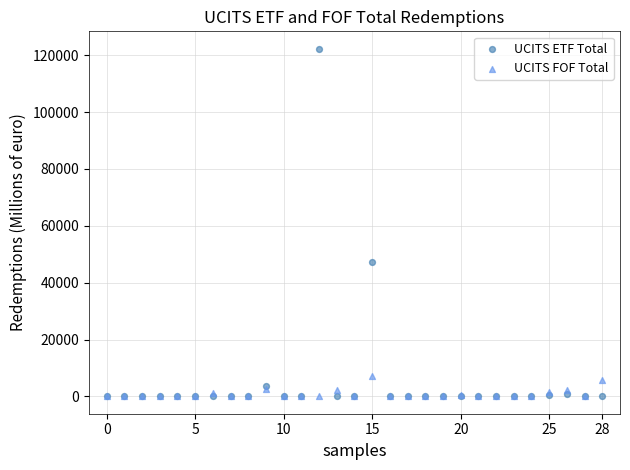

In the UCITS ETF Total series, what Y value is closest to 61159?

47105.7